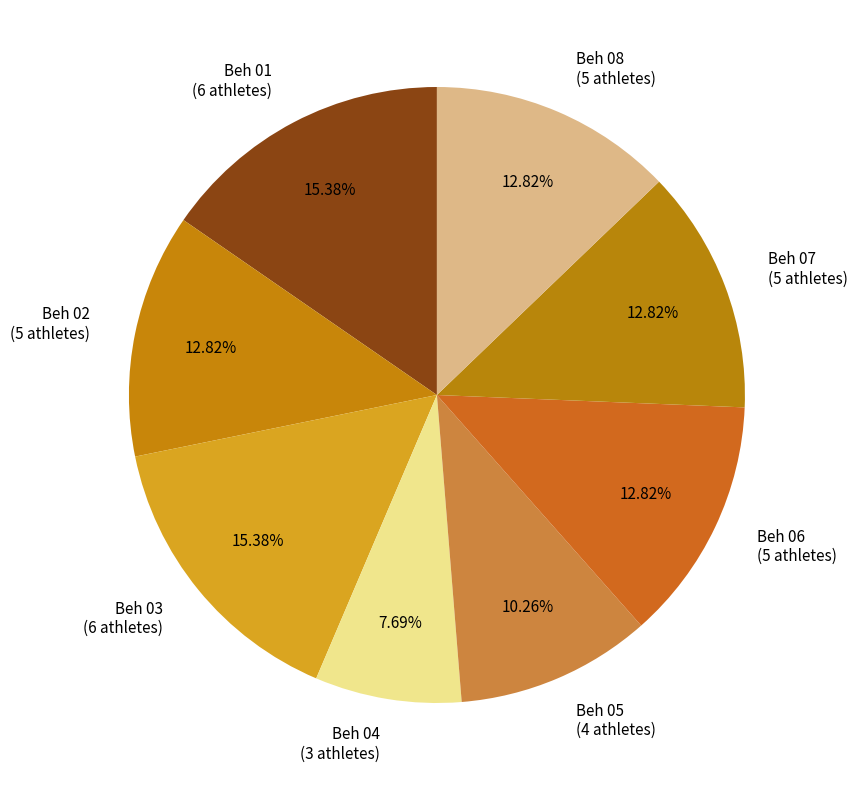

What percentage is the Beh 02 slice, to the nearest percent?

13%